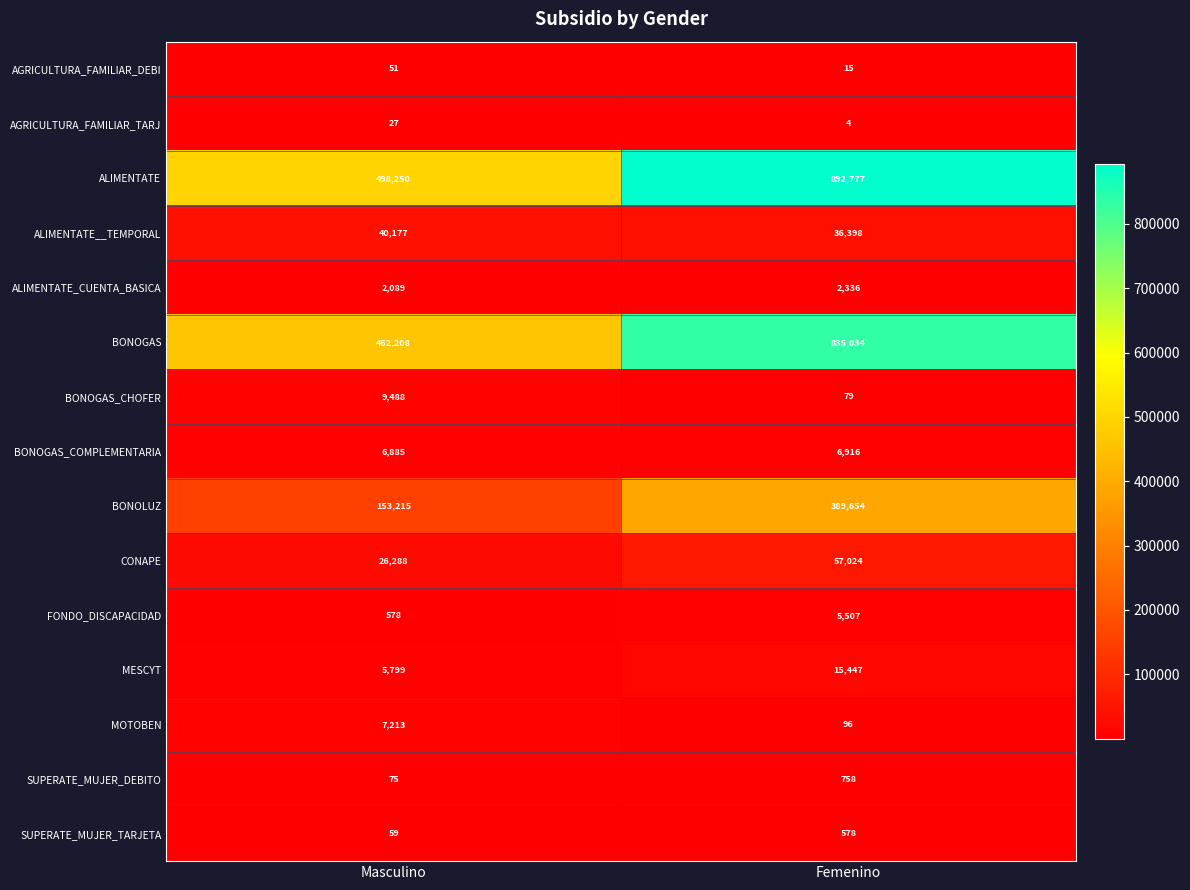

What is the maximum value shown in the chart?

892777